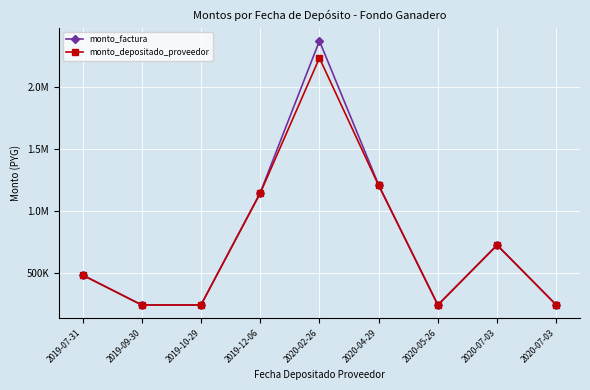

What are all the series names shown in the legend?

monto_factura, monto_depositado_proveedor